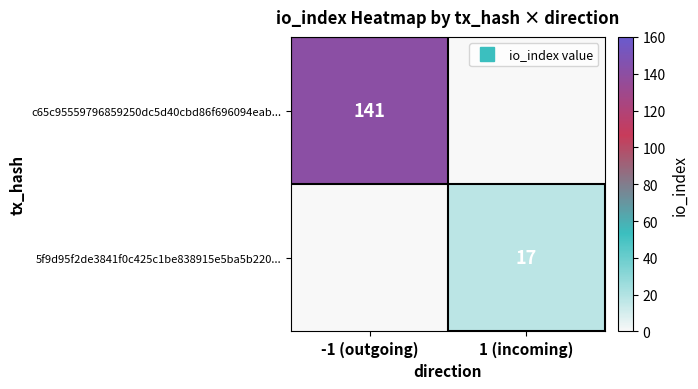

How many positive values does the c65c95559796859250dc5d40cbd86f696094eab... series have?

1